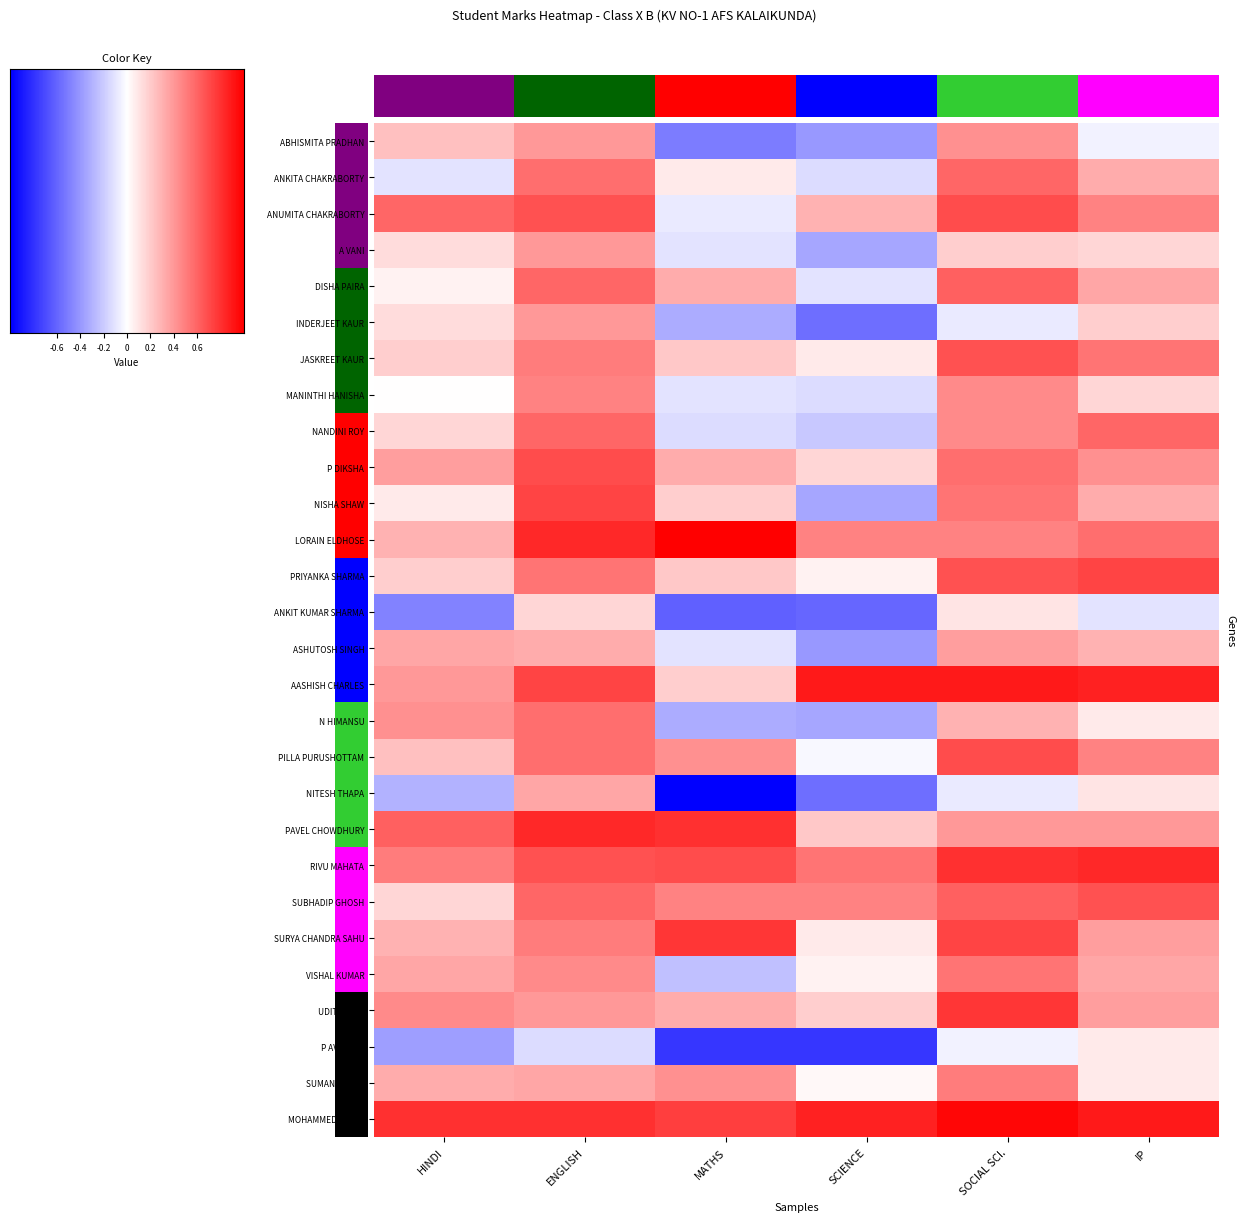

Which series changed the most between ENGLISH and MATHS?

NITESH THAPA